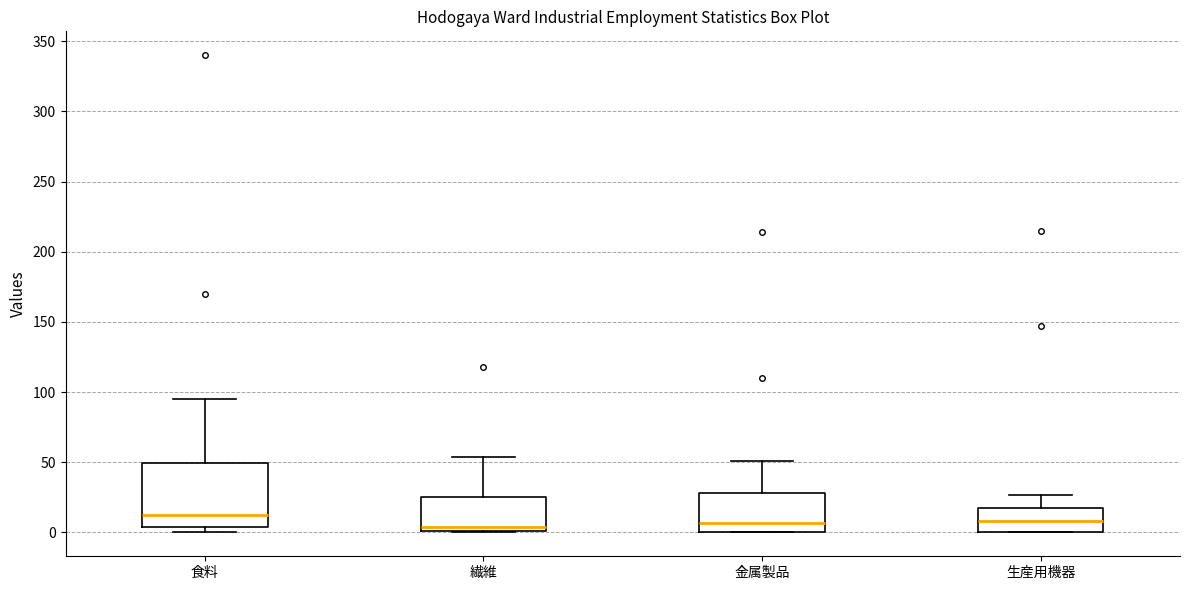

Reading left to right, read every box against the y-axis: the position of its median line, the range the box covers, and the ends of its whiskers. The values are not printed on the chart, so give them approximately, as read against the axis.

食料: median 15, box 5 to 50, whiskers 0 to 95
繊維: median 5, box 0 to 25, whiskers 0 to 55
金属製品: median 5, box 0 to 30, whiskers 0 to 50
生産用機器: median 10, box 0 to 15, whiskers 0 to 25